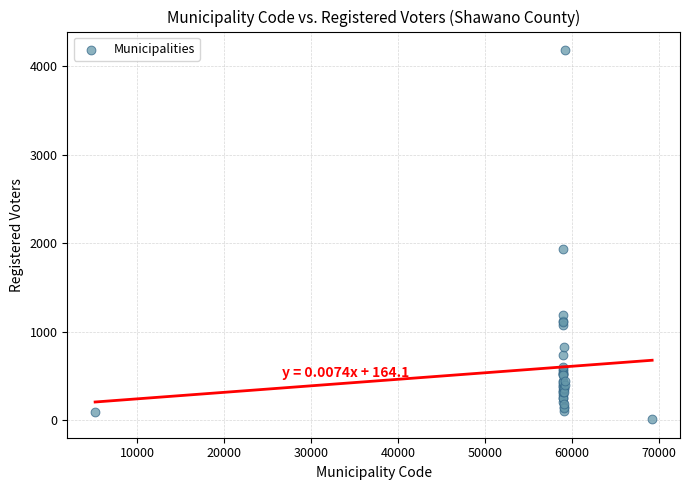

What Y value in the scatter plot is closest to 2096?

1934